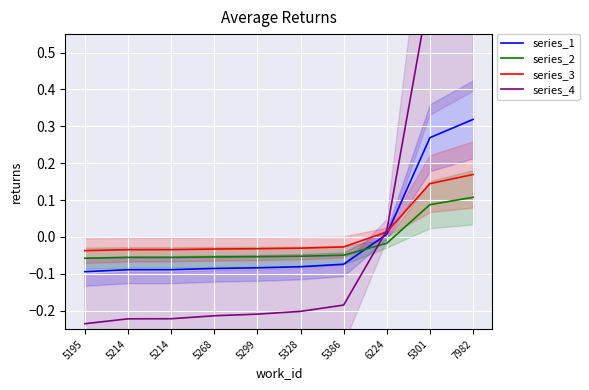

Which series has the largest total across all categories?

series_3